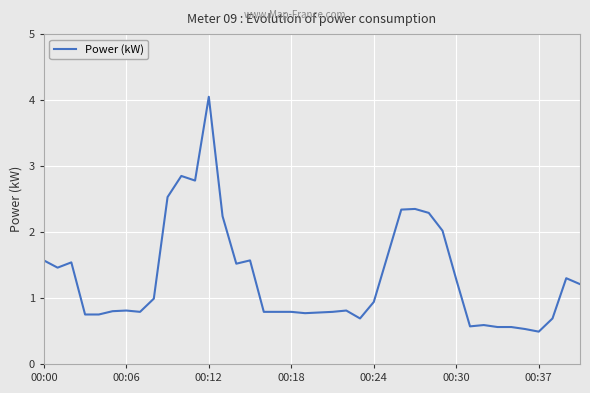

What is the difference between the maximum and minimum values?

3.6